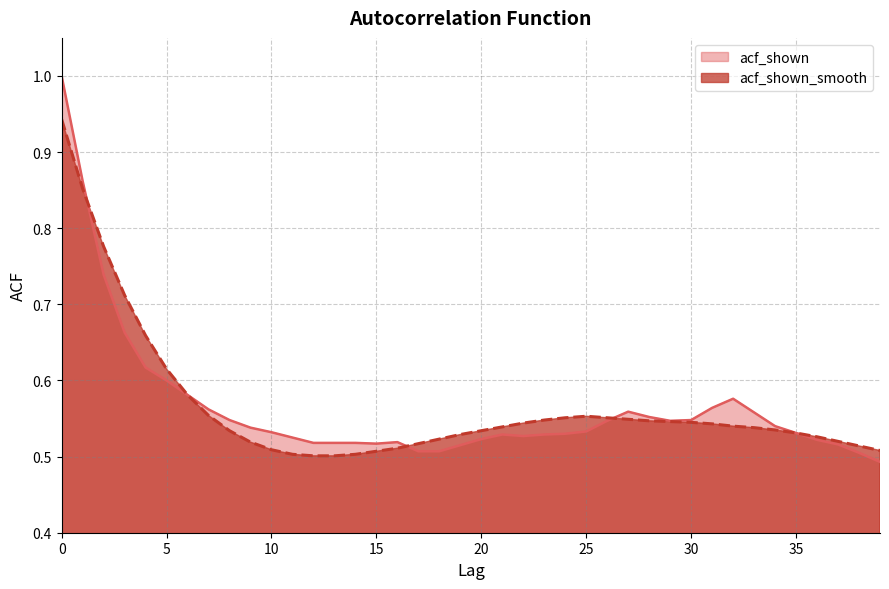

In acf_shown, how many points are higher than both neighbors (excluding endpoints)?

4